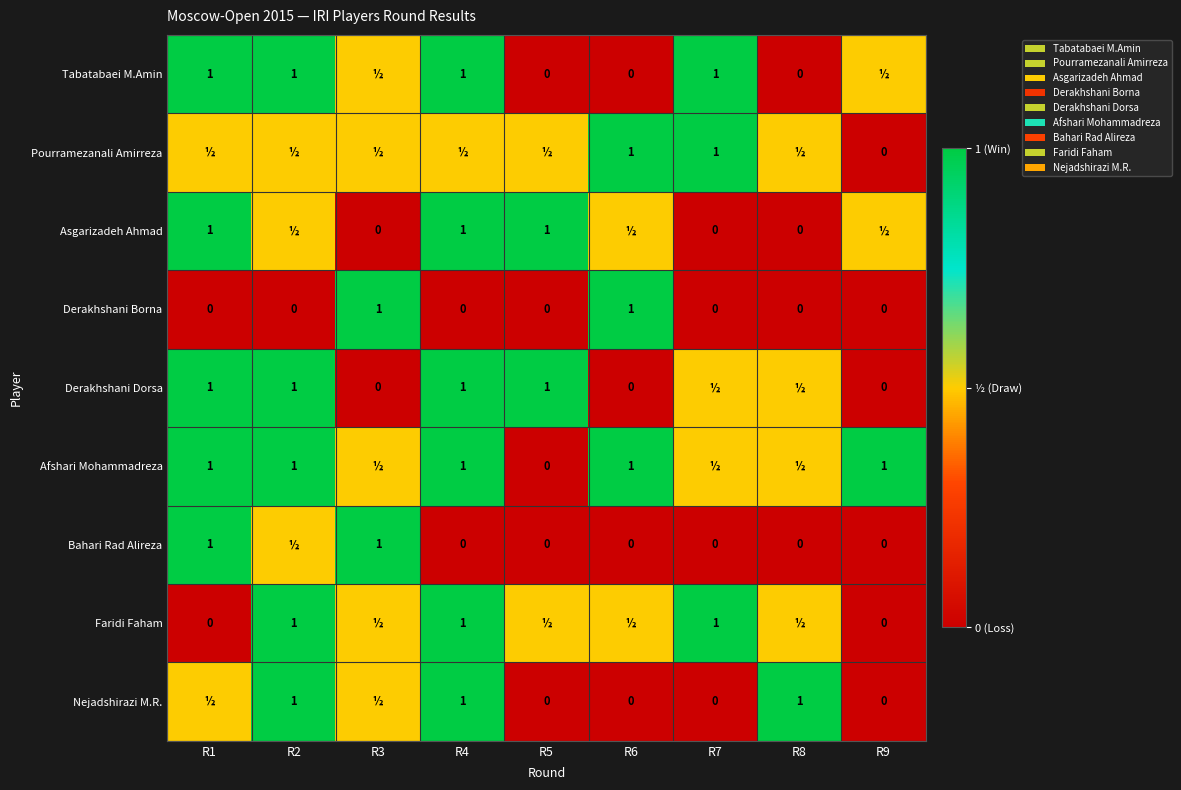

True or false: Pourramezanali Amirreza has a value of 1.0 at R7.

True